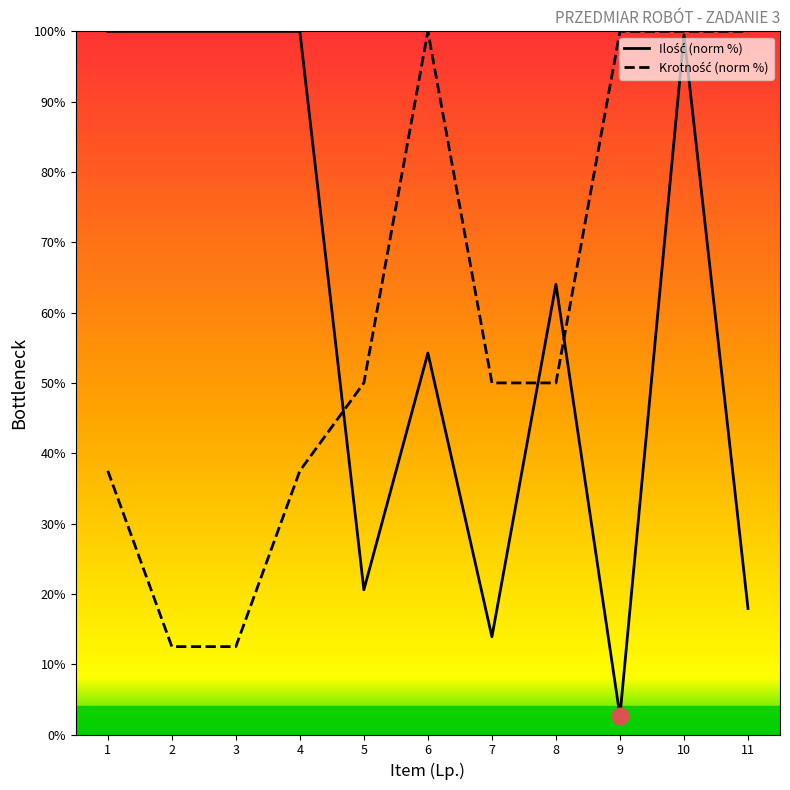

True or false: Krotność and Ilość cross at least once.

True